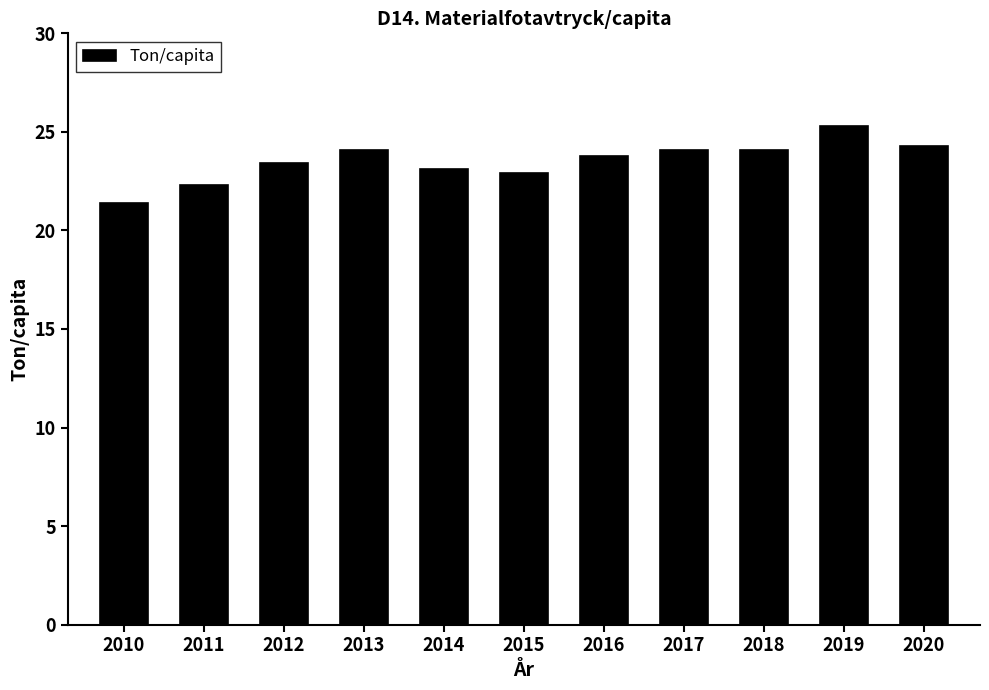

What is the value of the 4th bar from the left?

24.1